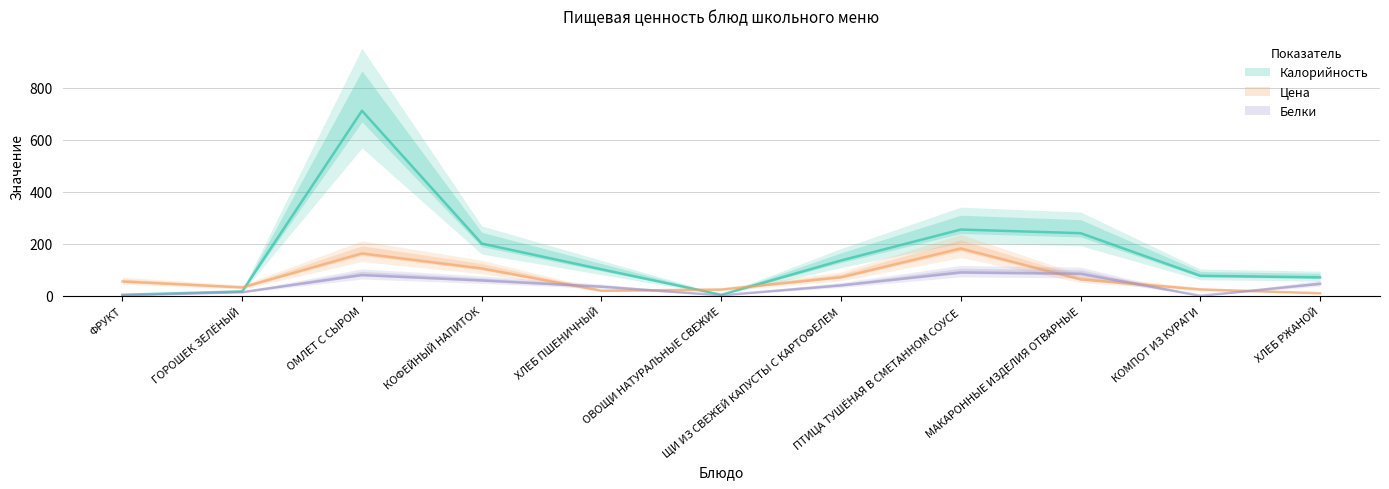

At which category does the chart reach its minimum across all series?

КОМПОТ ИЗ КУРАГИ